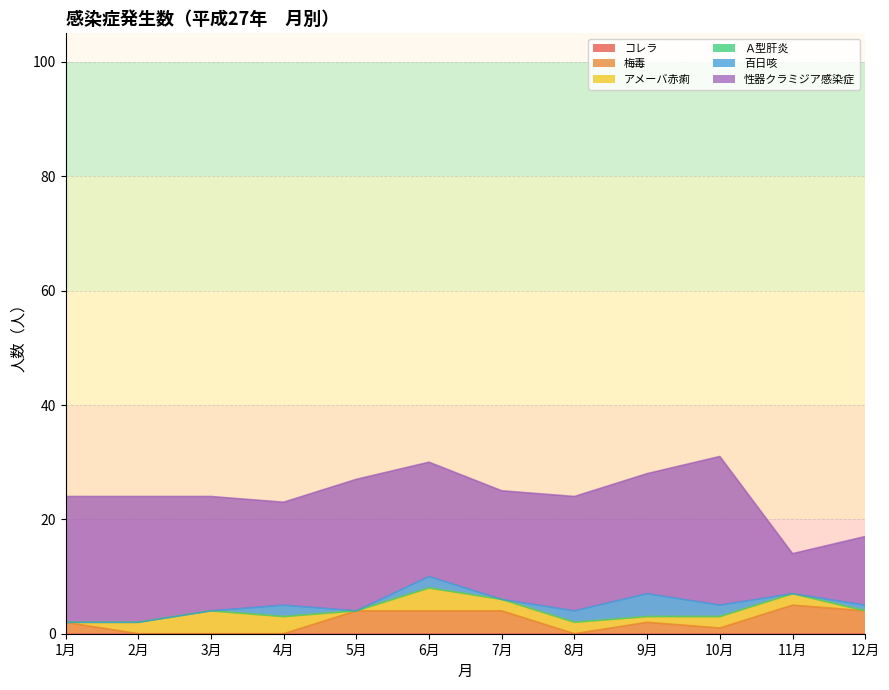

In 梅毒, how many points are lower than both neighbors (excluding endpoints)?

2